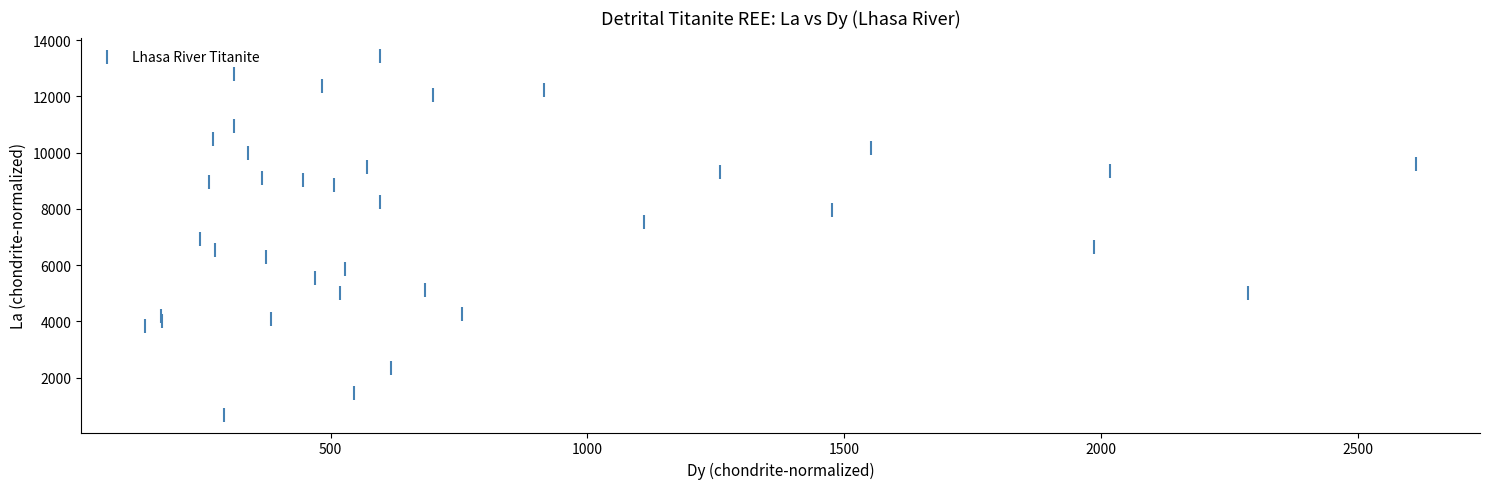

What is the range of Y values (max minus min)?

12759.8